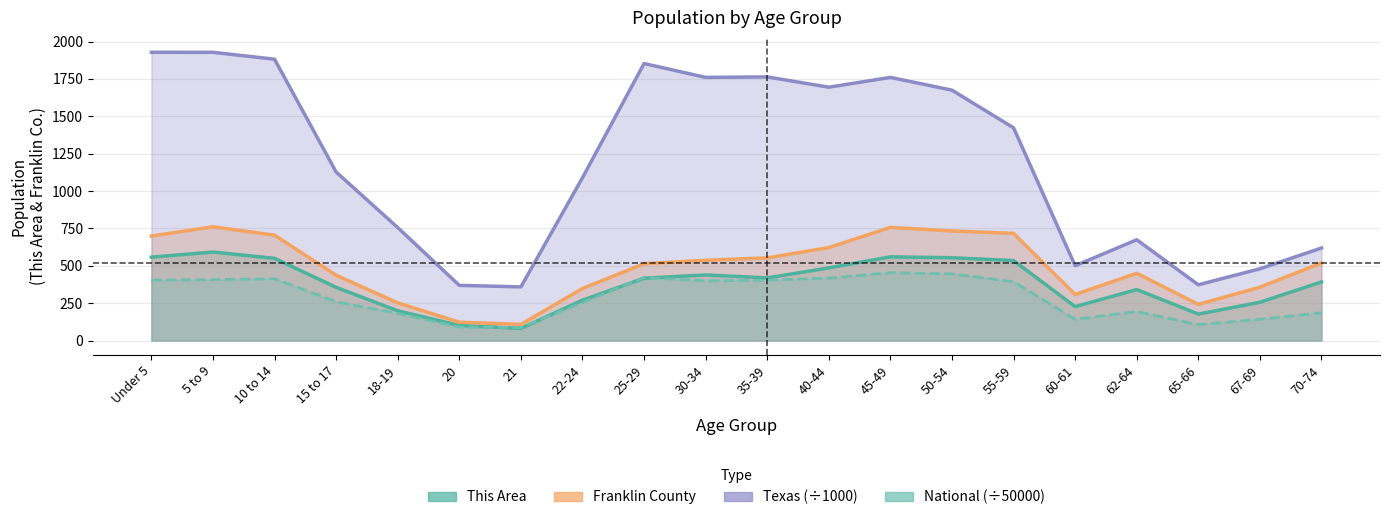

True or false: Texas and National intersect in this chart.

False